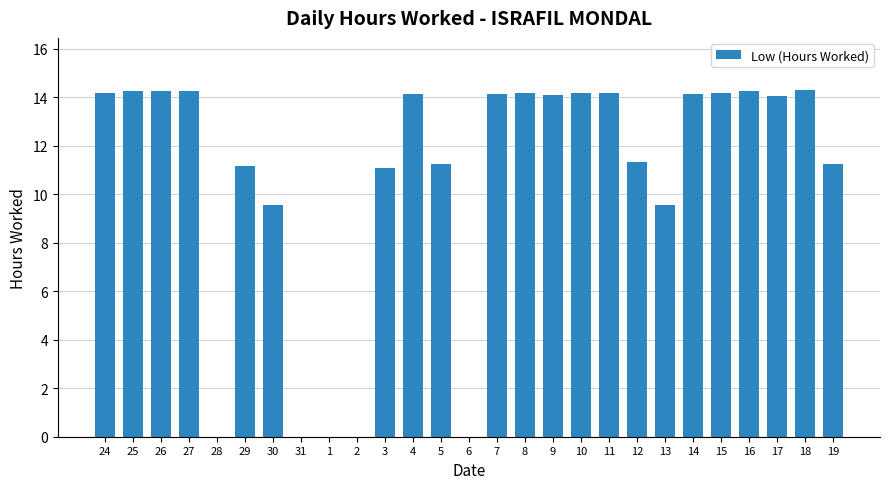

What is the average value?

10.7